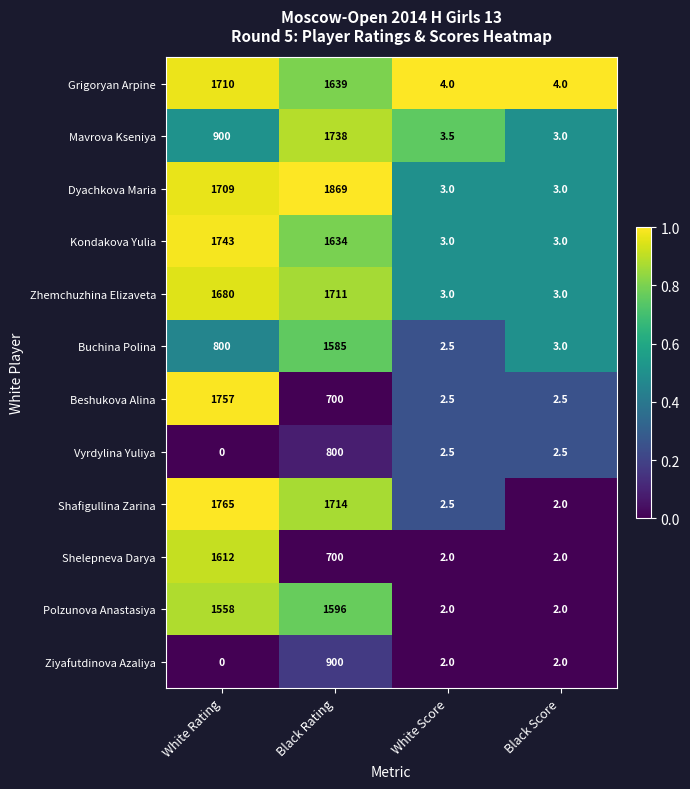

At which category does the chart reach its peak across all series?

Black Rating